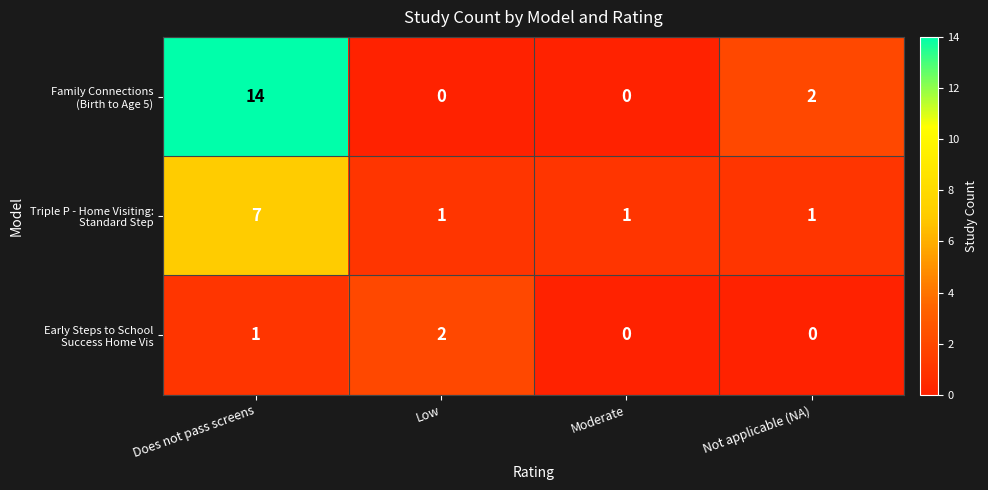

What is the total value across all series at Not applicable (NA)?

3